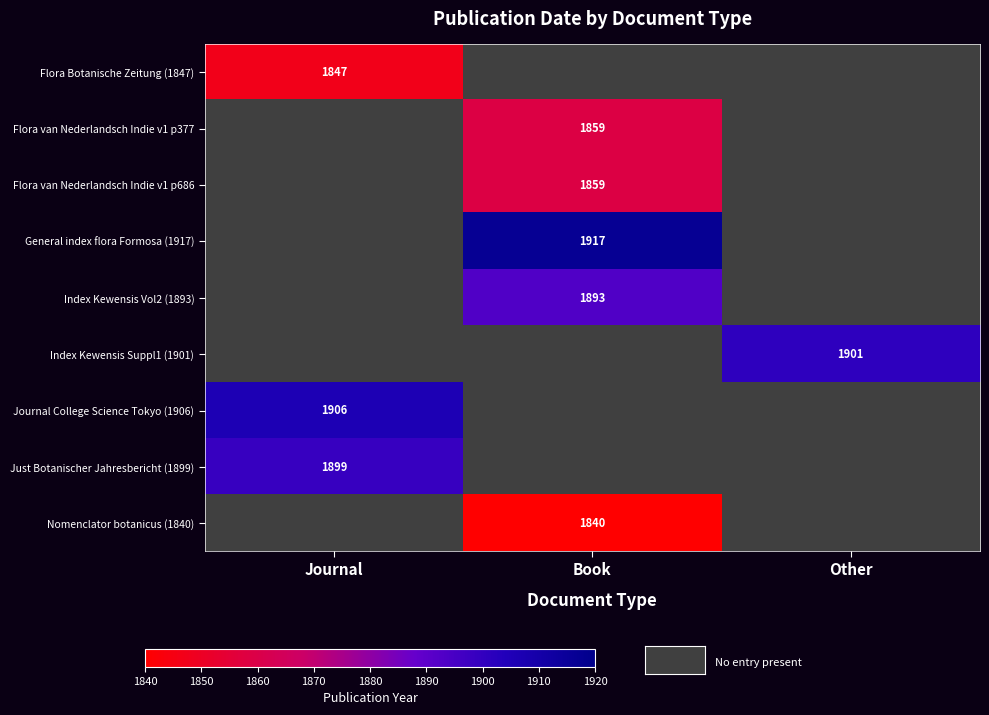

The value of Nomenclator botanicus (1840) at Book is 1840. True or false?

True